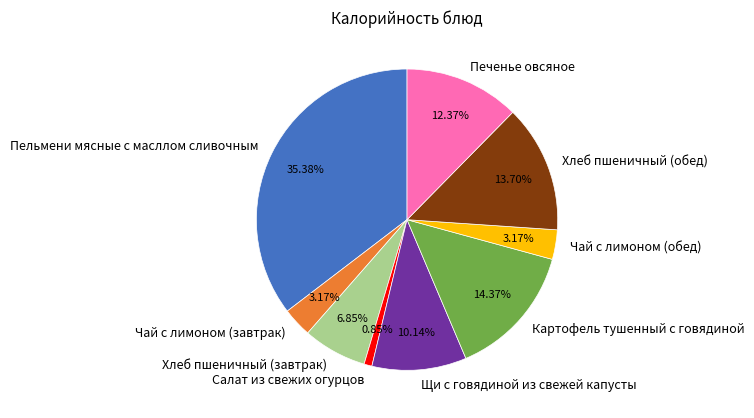

Approximately how many times larger is the value at Хлеб пшеничный (завтрак) compared to Чай с лимоном (обед)?

2.2